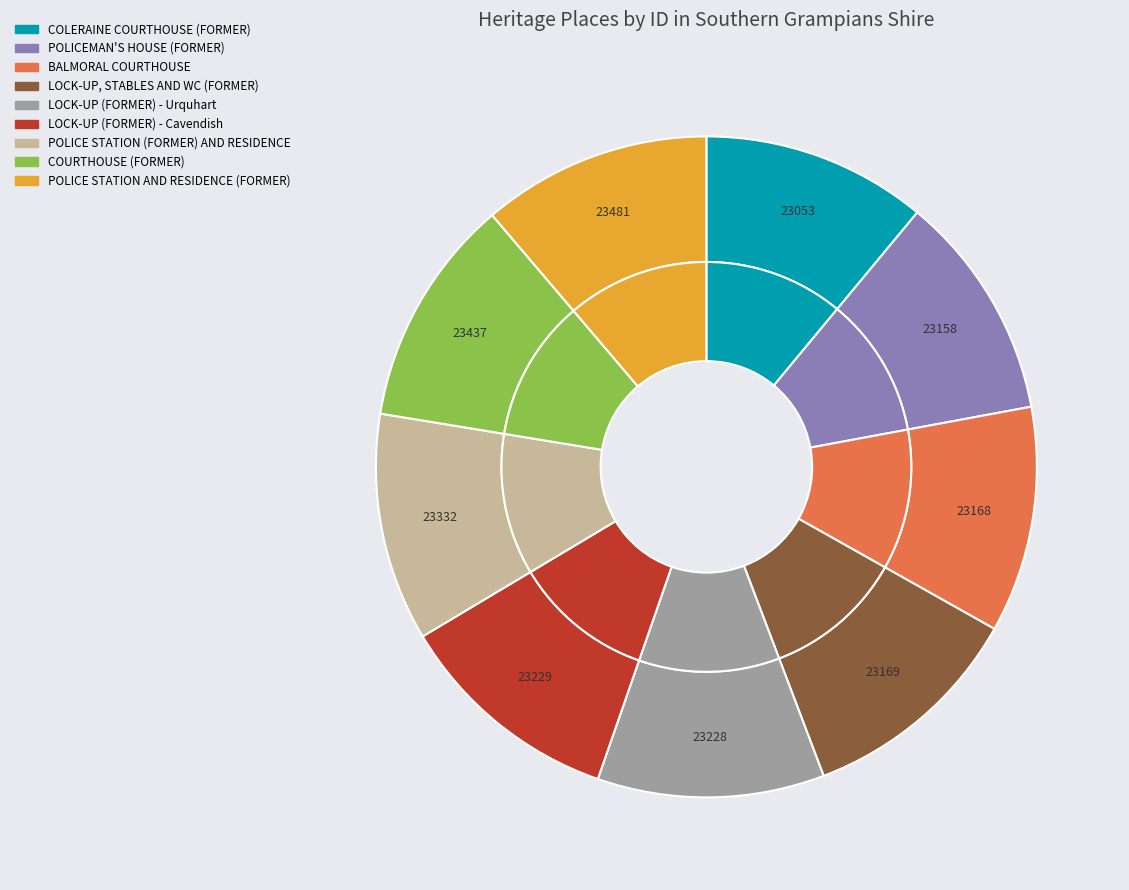

Which has a higher value, BALMORAL COURTHOUSE or POLICEMAN'S HOUSE (FORMER)?

BALMORAL COURTHOUSE